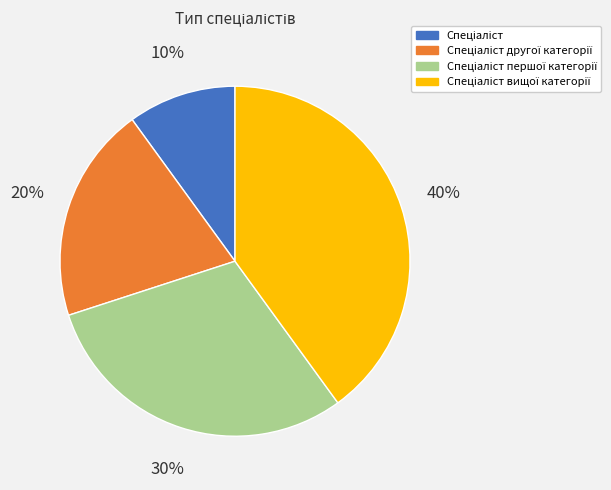

Is there a majority slice in this chart?

No